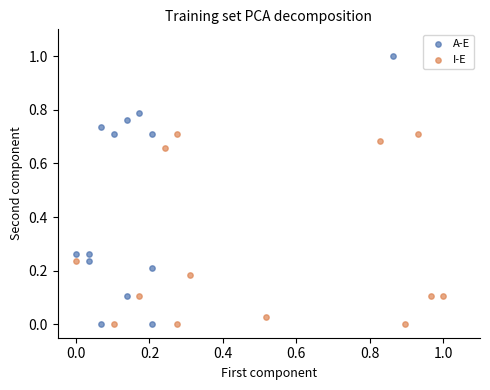

Which series has the widest spread of Y values?

A-E